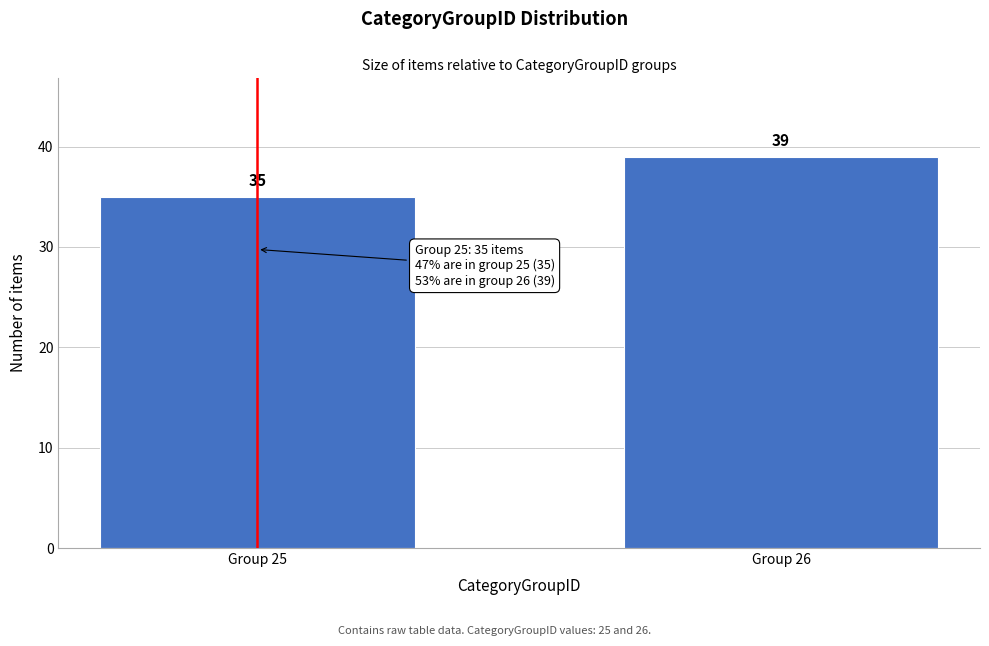

Reading left to right, what are all the values shown in this chart?

Group 25=35	Group 26=39